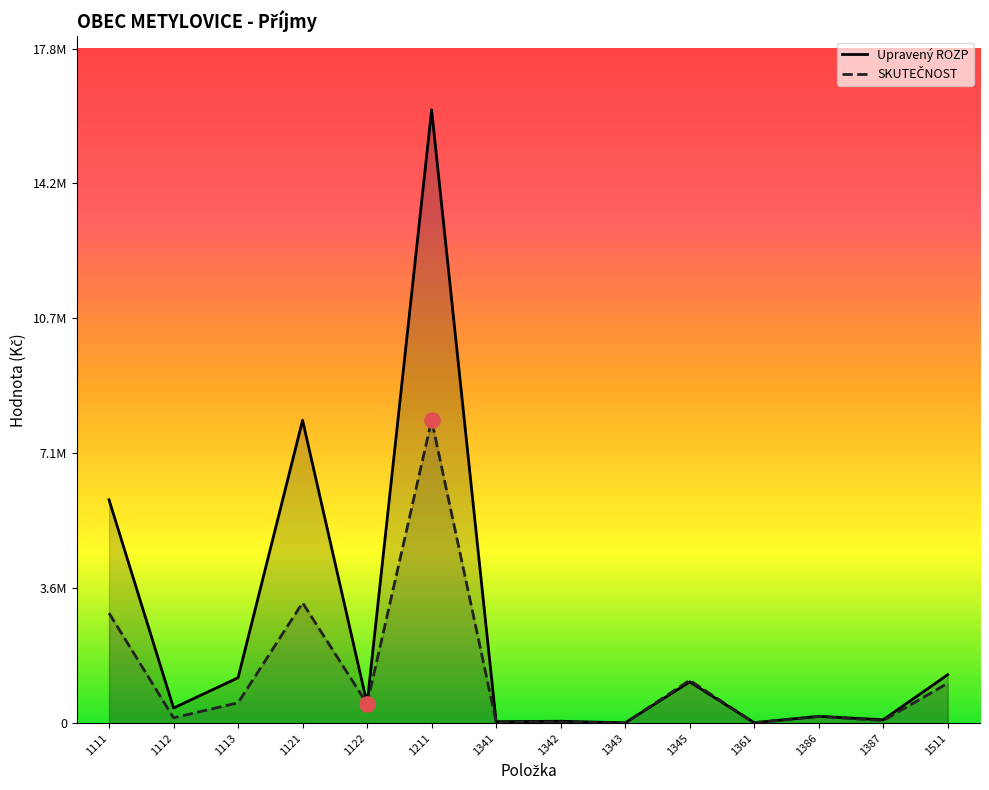

At how many categories does at least one series exceed 8708543?

1